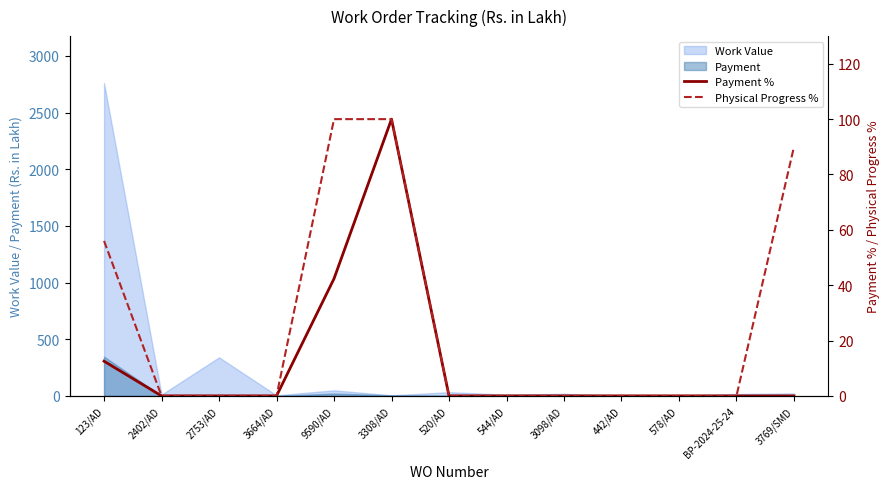

The value of Physical Progress % at BP-2024-25-24 is 0.0. True or false?

True